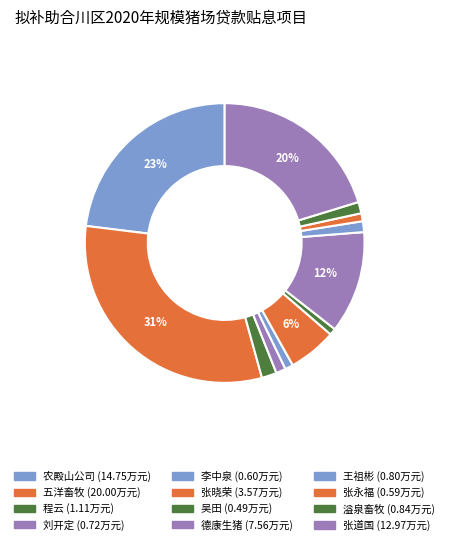

Count the number of slices in the pie.

12